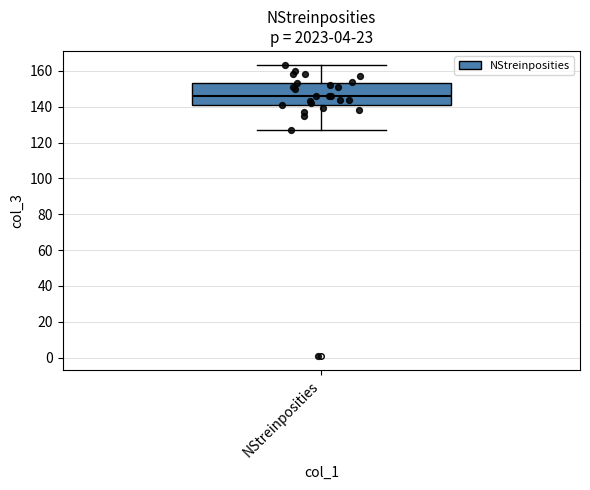

Transcribe this box plot: give where the median line is, the range the box spans, and where the two whiskers end, as read against the y-axis. The values are not printed on the chart, so give them approximately, as read against the axis.

median 146, box 142 to 154, whiskers 128 to 164